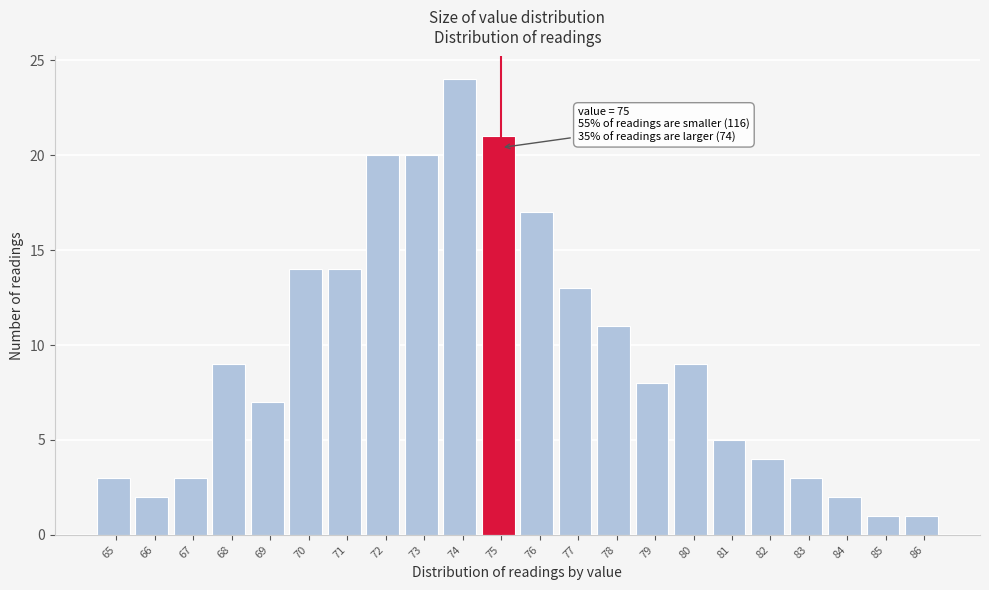

Reading left to right, extract all data points from this chart.

3	2	3	9	7	14	14	20	20	24	21	17	13	11	8	9	5	4	3	2	1	1